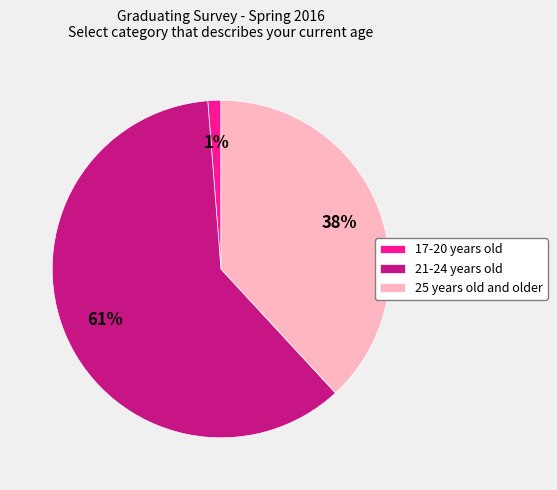

What is the smallest slice in the pie chart?

17-20 years old